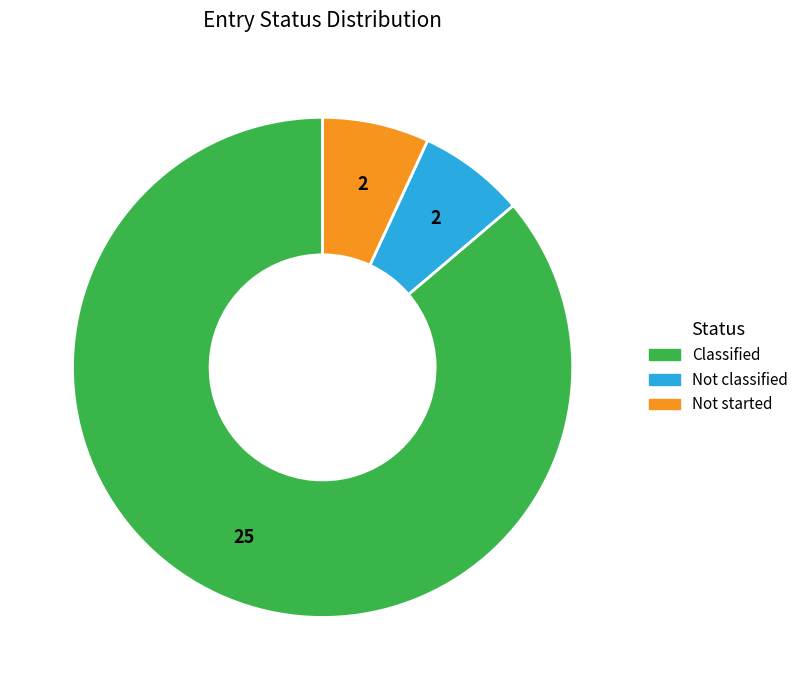

Which slice is the largest?

Classified